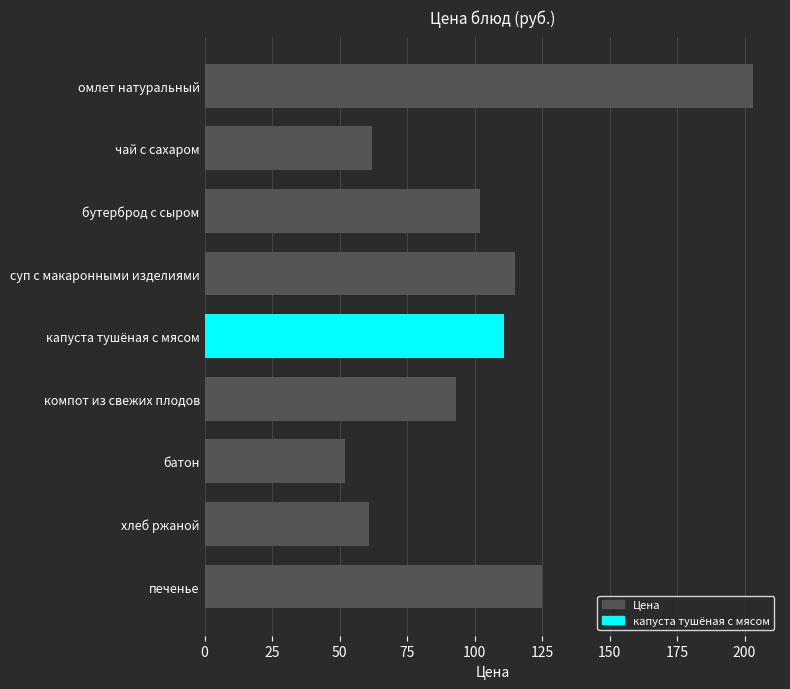

Count the number of data series in this chart.

1